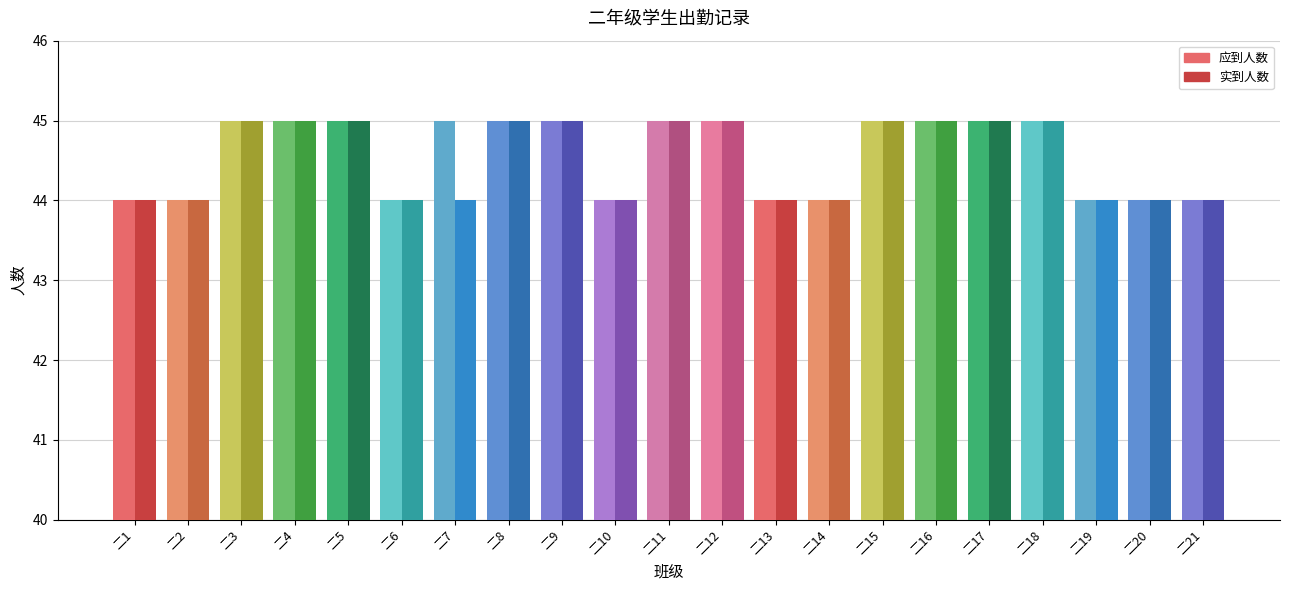

What is the value of the 实到人数 bar at the 6th from the left?

44